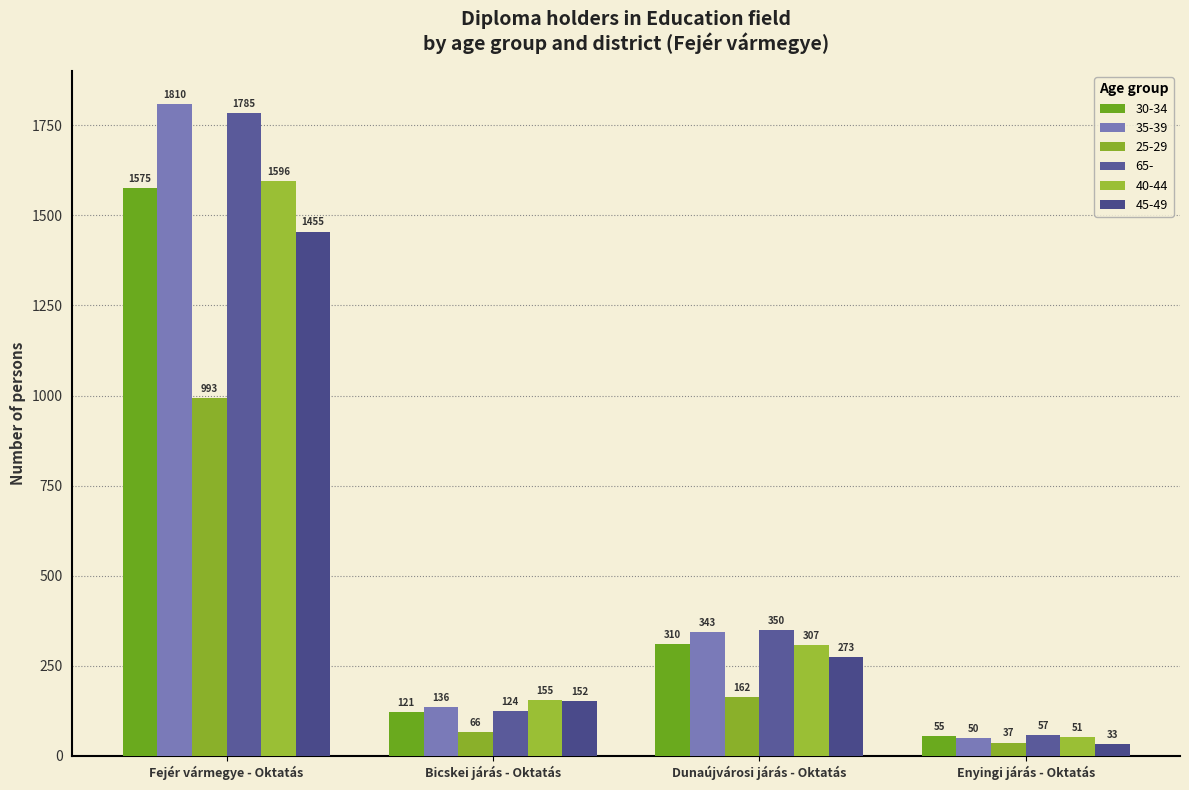

Is it true that 35-39 equals 524 at Fejér vármegye - Oktatás?

False